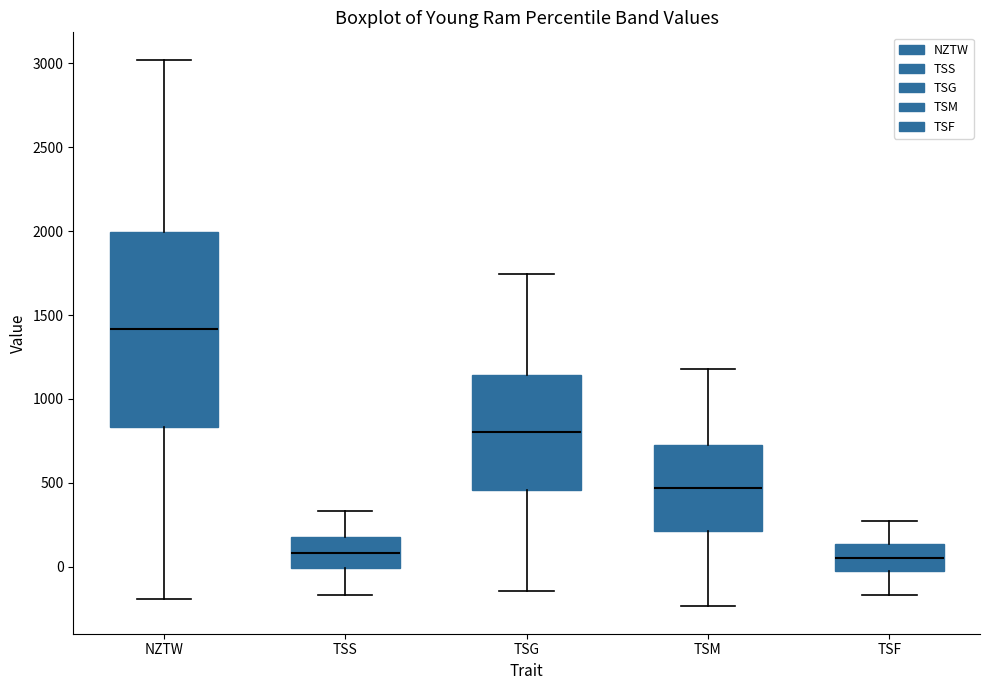

Reading left to right, read every box against the y-axis: the position of its median line, the range the box covers, and the ends of its whiskers. The values are not printed on the chart, so give them approximately, as read against the axis.

NZTW: median 1400, box 850 to 2000, whiskers -200 to 3000
TSS: median 100, box 0 to 200, whiskers -150 to 350
TSG: median 800, box 450 to 1150, whiskers -150 to 1750
TSM: median 450, box 200 to 750, whiskers -250 to 1200
TSF: median 50, box -50 to 150, whiskers -150 to 300